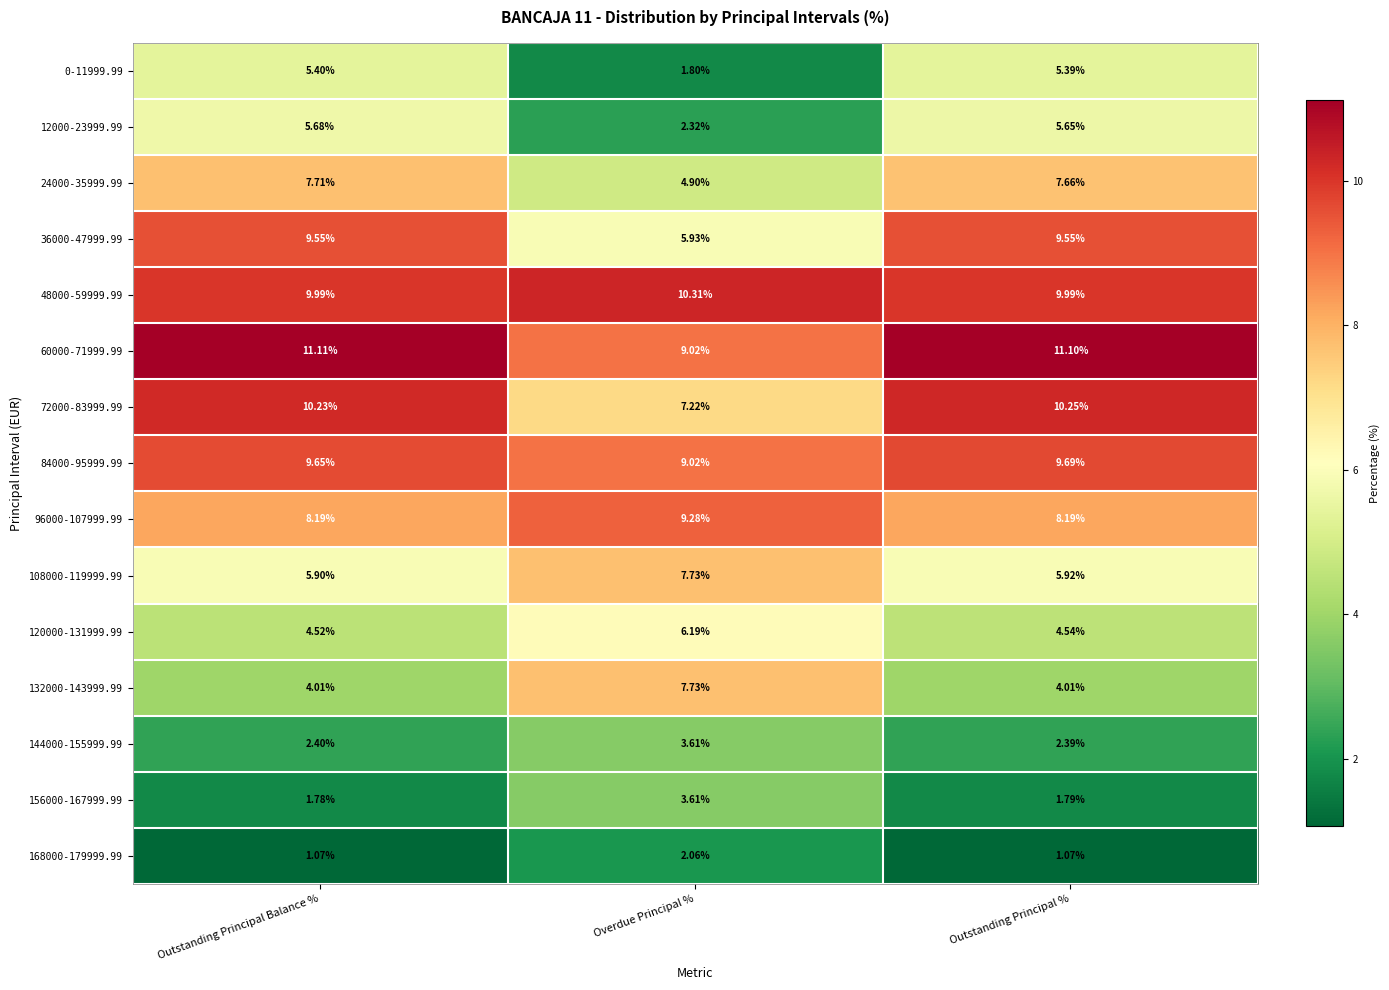

At which label is 36000-47999.99 closest to 7?

Overdue Principal %